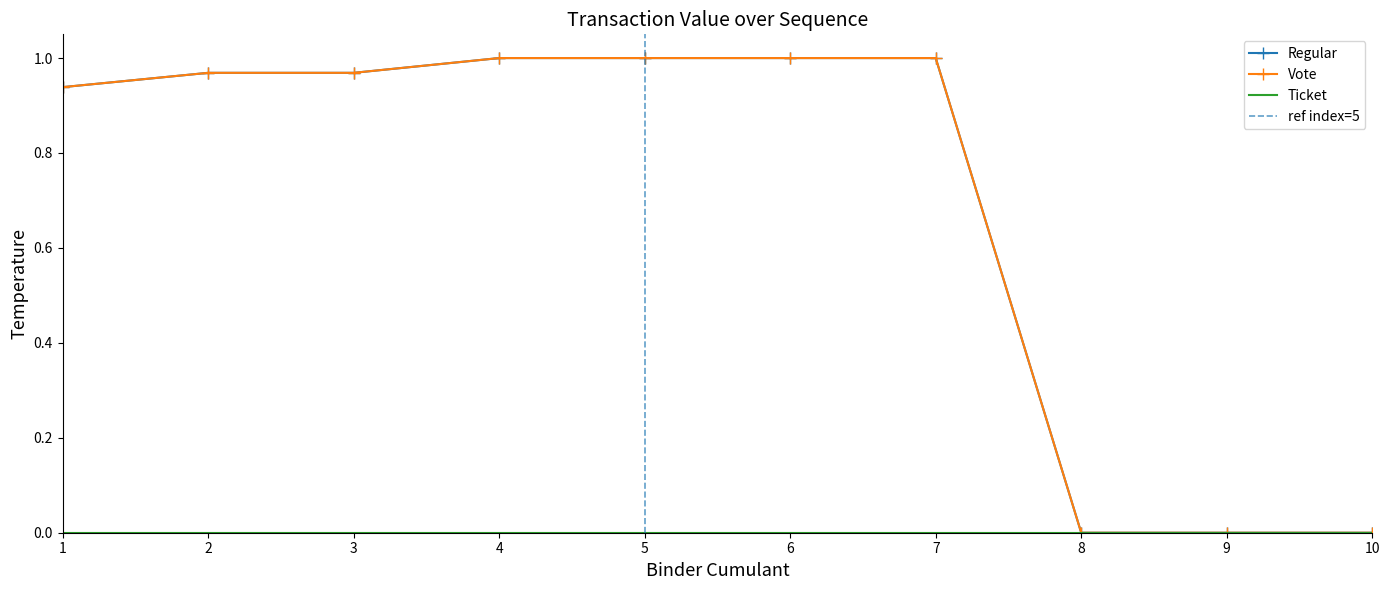

Which series has the widest spread of values?

Regular